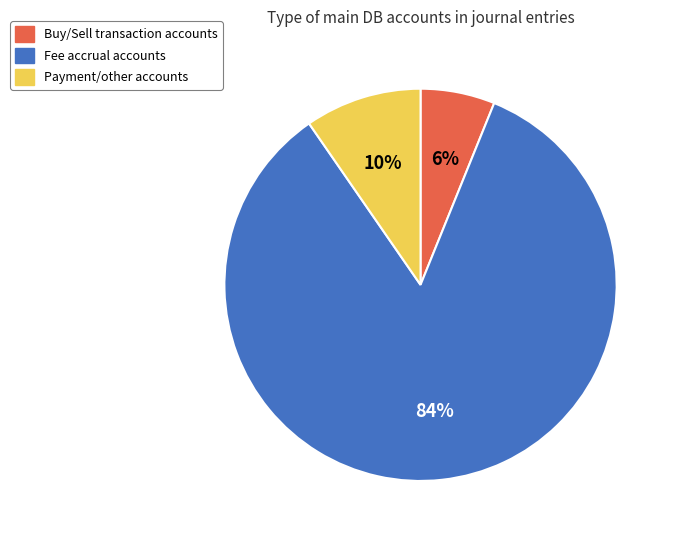

What is the smallest slice in the pie chart?

Buy/Sell transaction accounts